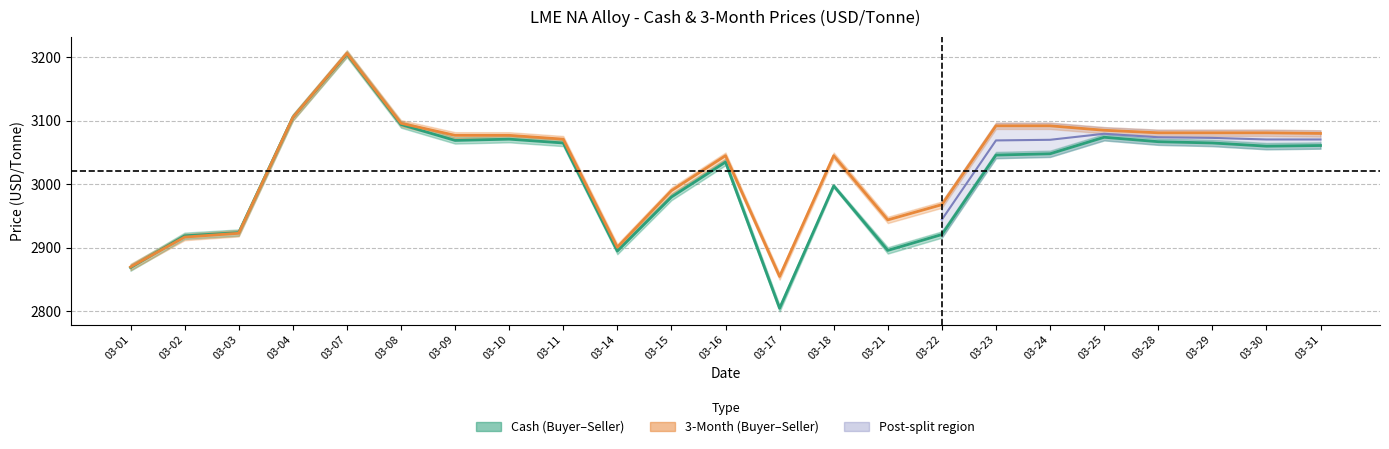

List the labels in order of Cash Mid value, smallest first.

03-17, 03-01, 03-14, 03-21, 03-02, 03-22, 03-03, 03-15, 03-18, 03-16, 03-23, 03-24, 03-30, 03-31, 03-11, 03-29, 03-28, 03-09, 03-10, 03-25, 03-08, 03-04, 03-07